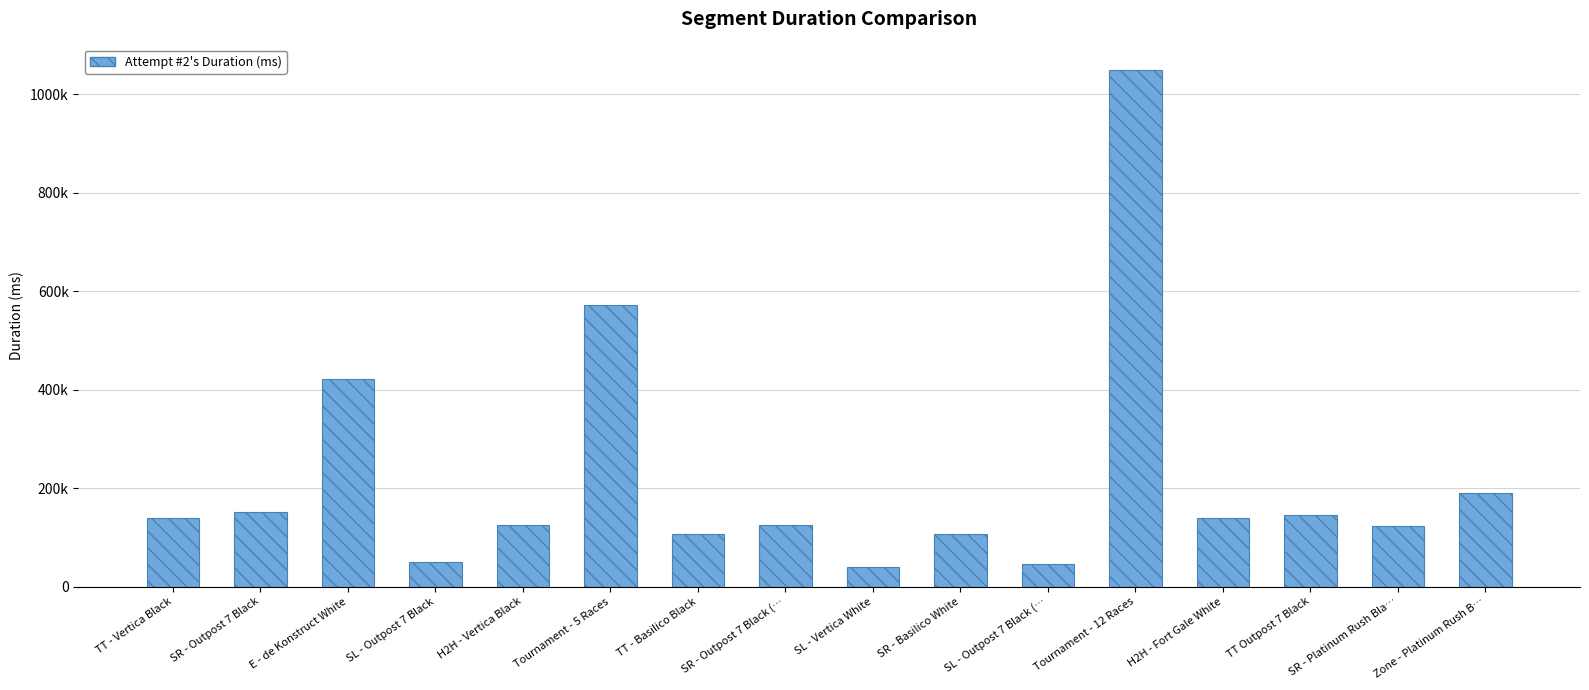

Are the bars horizontal?

No